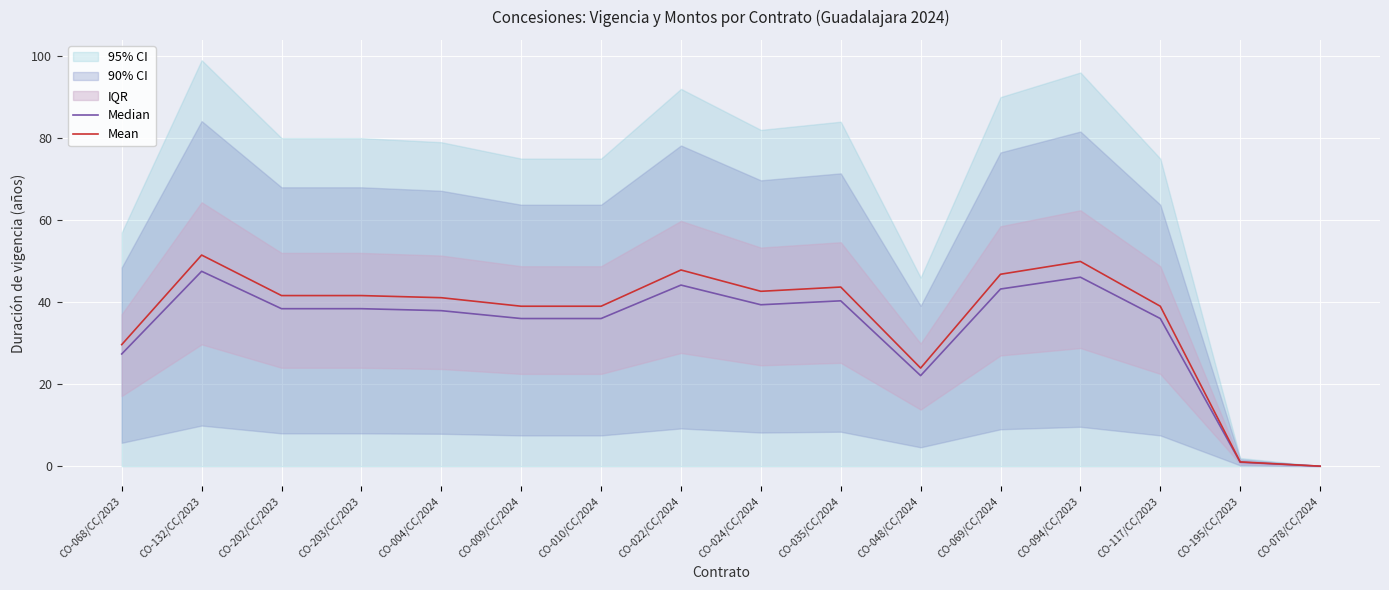

True or false: Mean has a value of 39.0 at CO-010/CC/2024.

True